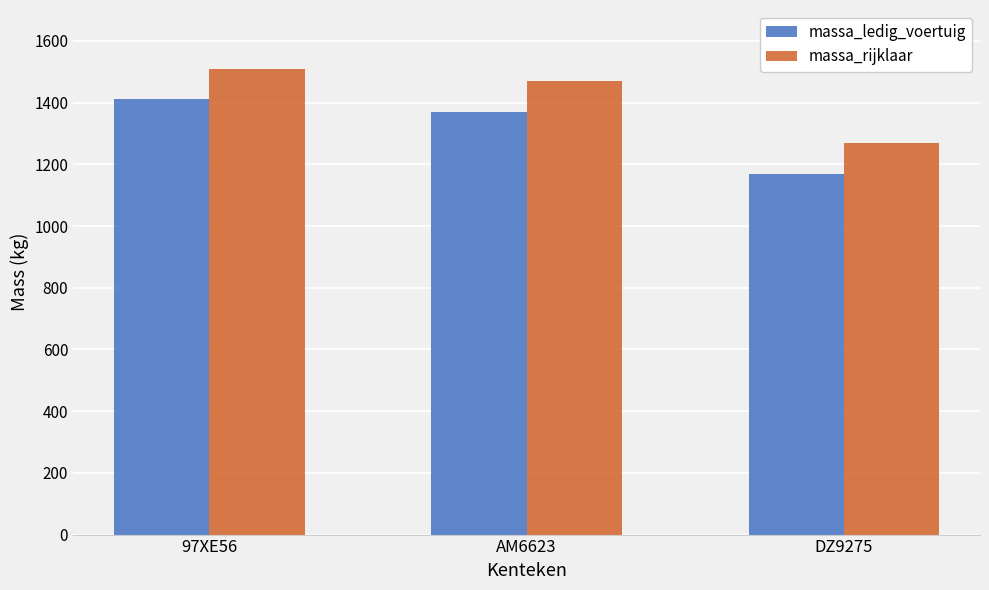

What is the total value across all series at DZ9275?

2440